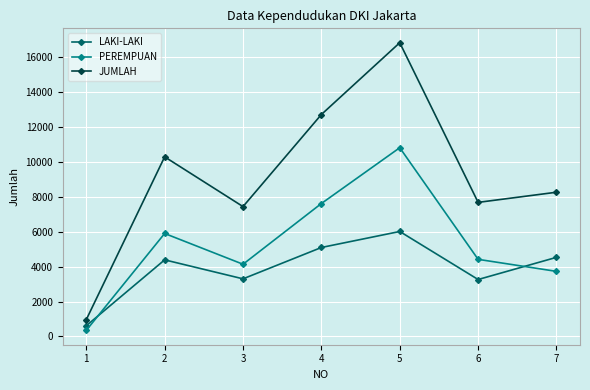

Which label corresponds to the largest value in the chart?

5